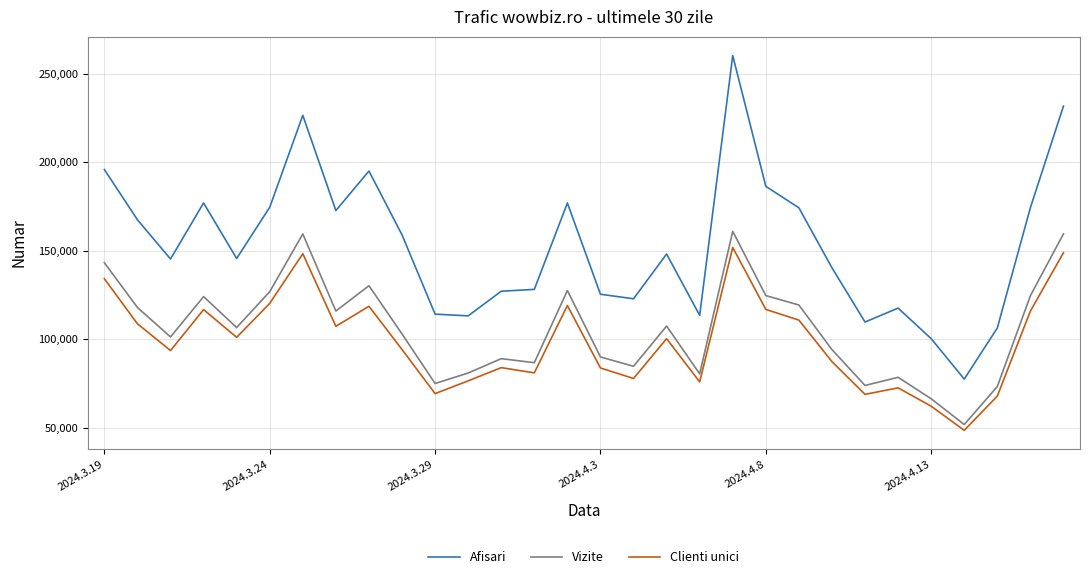

Does the chart display data point markers on the line(s)?

No